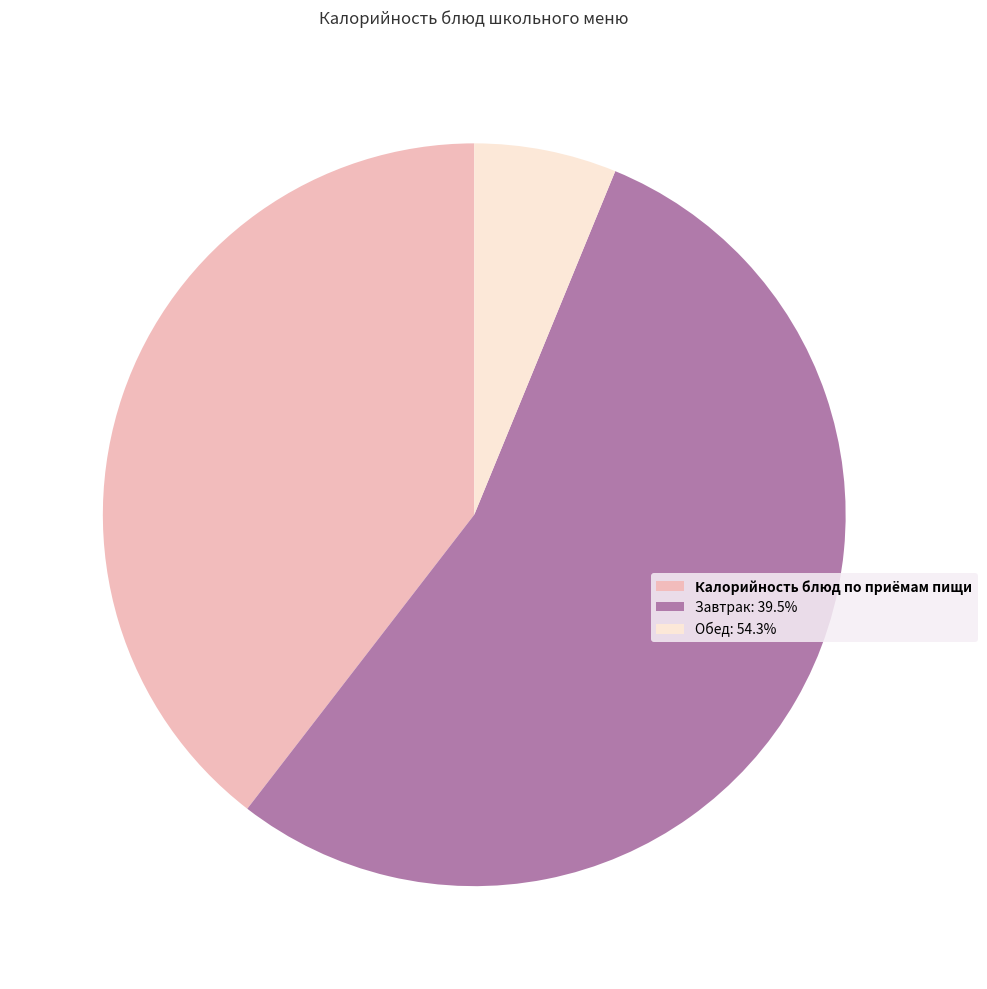

Does Калорийность блюд по приёмам пищи represent more than half of the total?

No